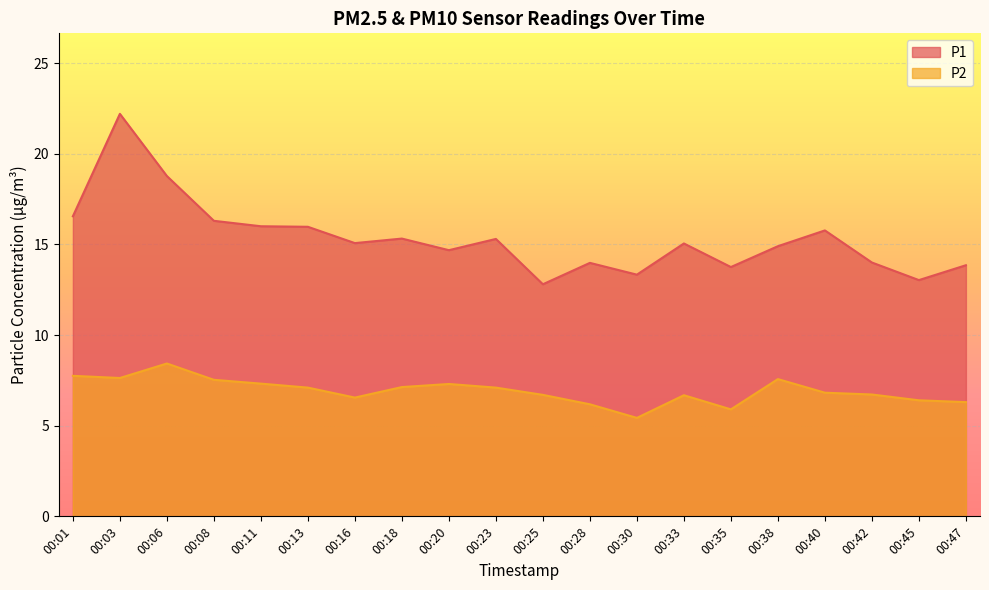

What are all the series names shown in the legend?

P1, P2